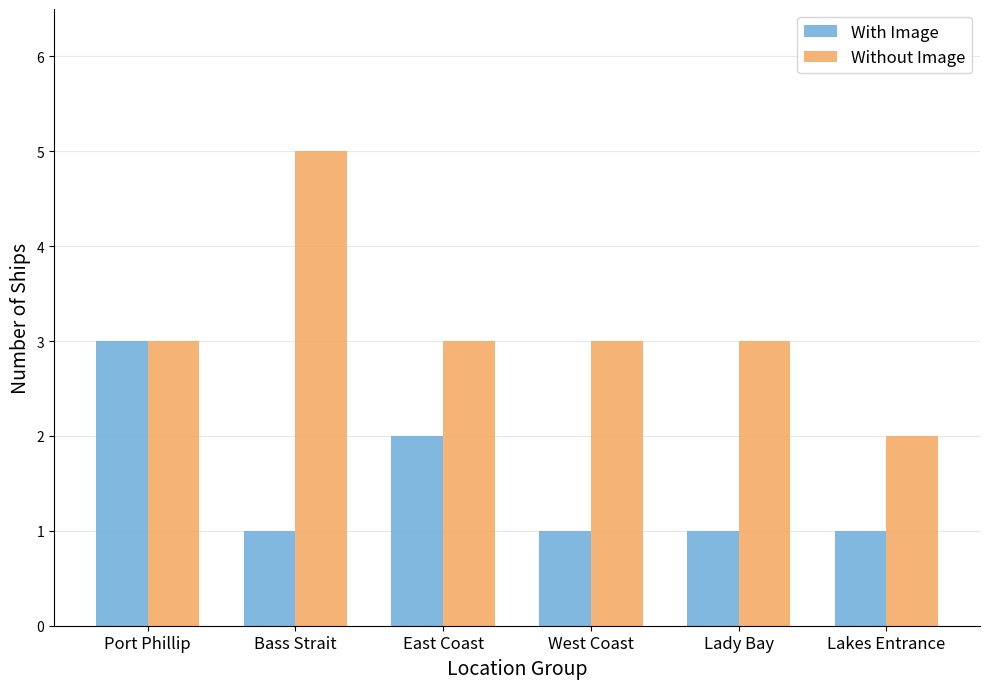

How many groups of bars are there?

6